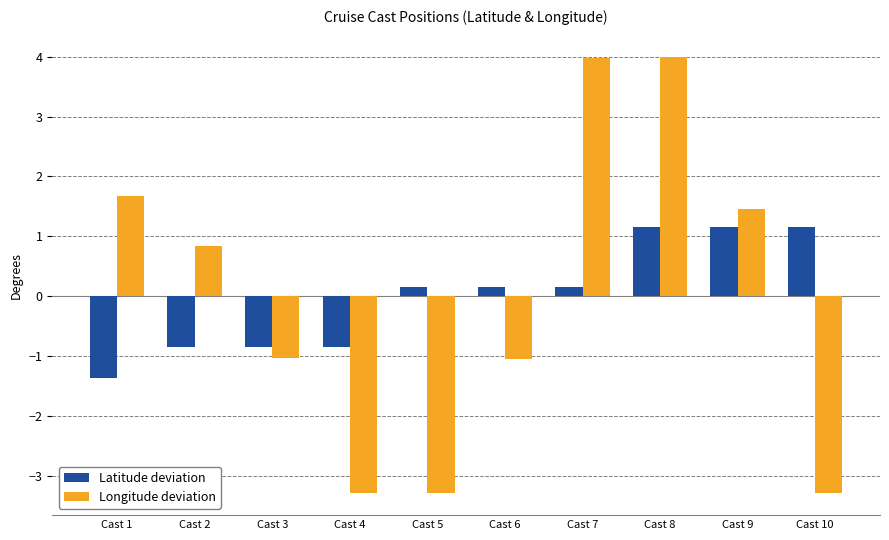

Does the chart contain stacked bars?

No